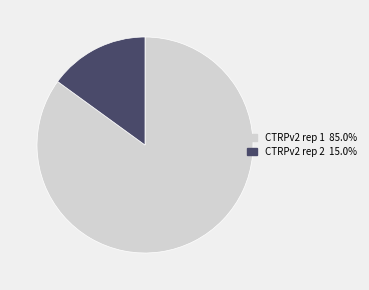

Rank the categories by value from lowest to highest.

CTRPv2 rep 2, CTRPv2 rep 1